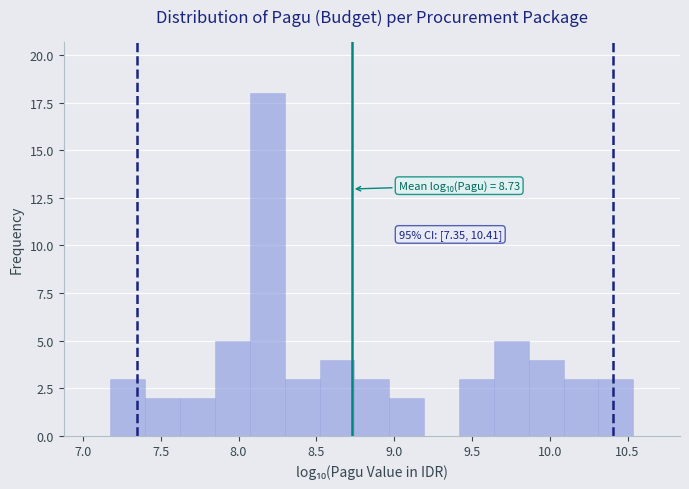

Over which range of the x-axis is the bar tallest?

8.05 to 8.30